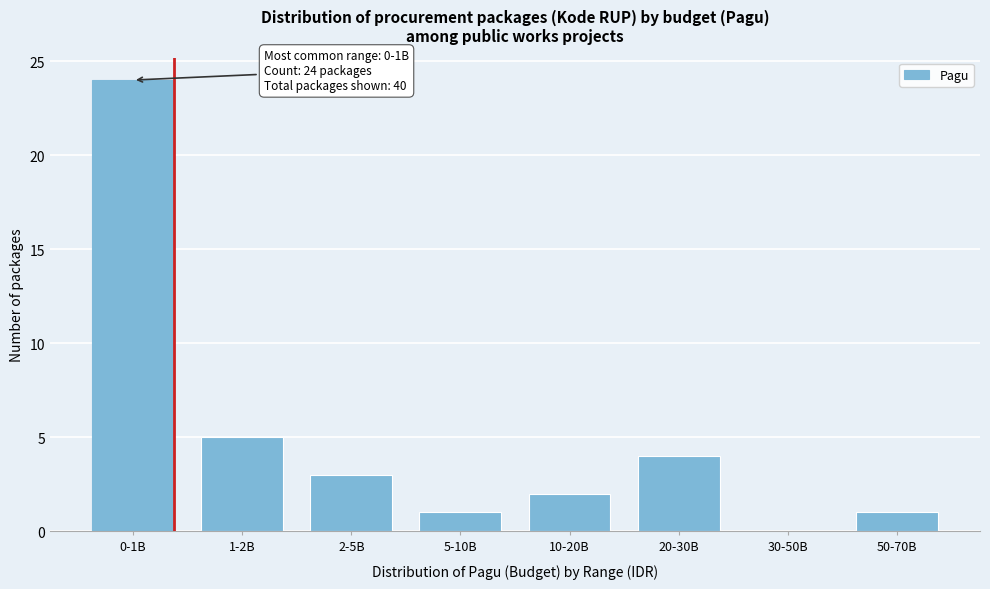

Reading left to right, transcribe all the data shown in this chart.

0-1B=24	1-2B=5	2-5B=3	5-10B=1	10-20B=2	20-30B=4	30-50B=0	50-70B=1